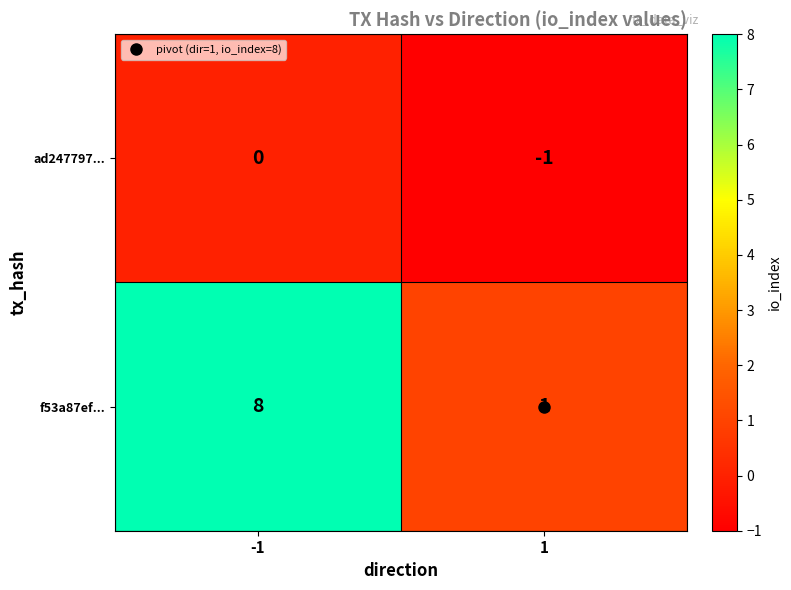

What is the total value across all series at -1?

8